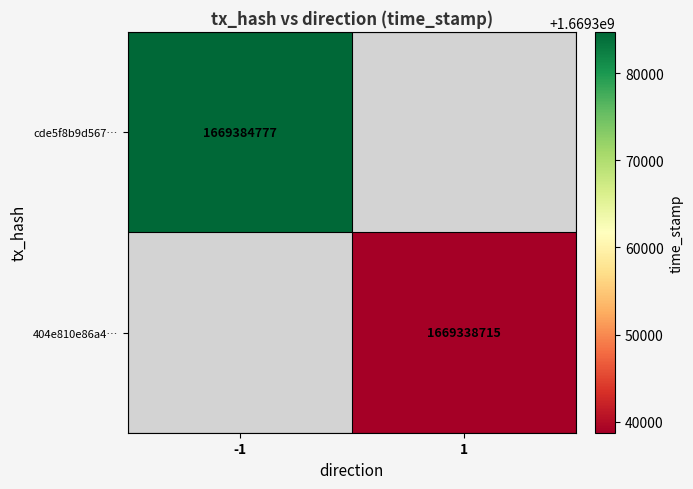

Is it true that cde5f8b9d567… equals 2271969832 at -1?

False